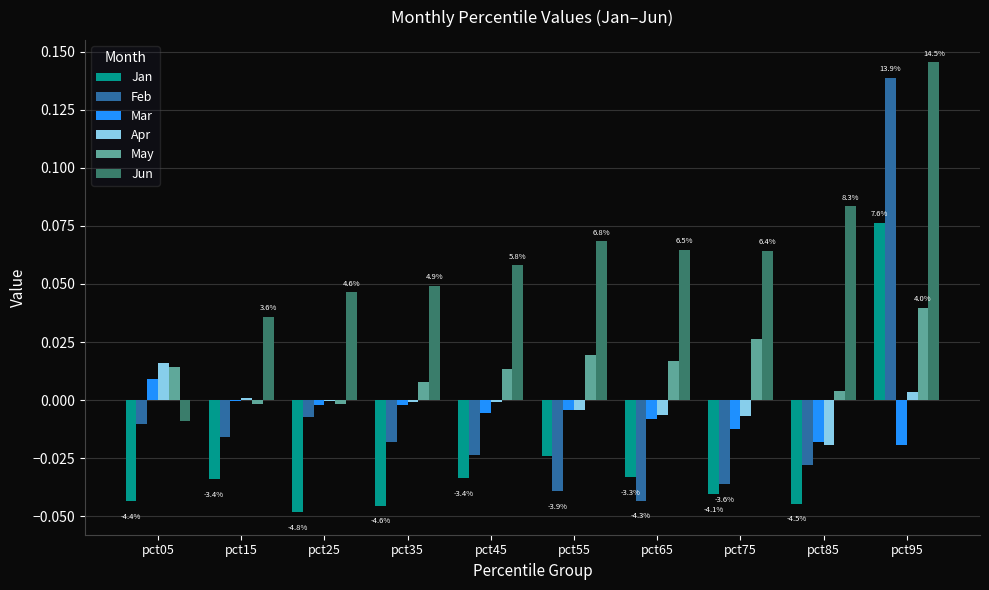

Does the chart contain stacked bars?

No